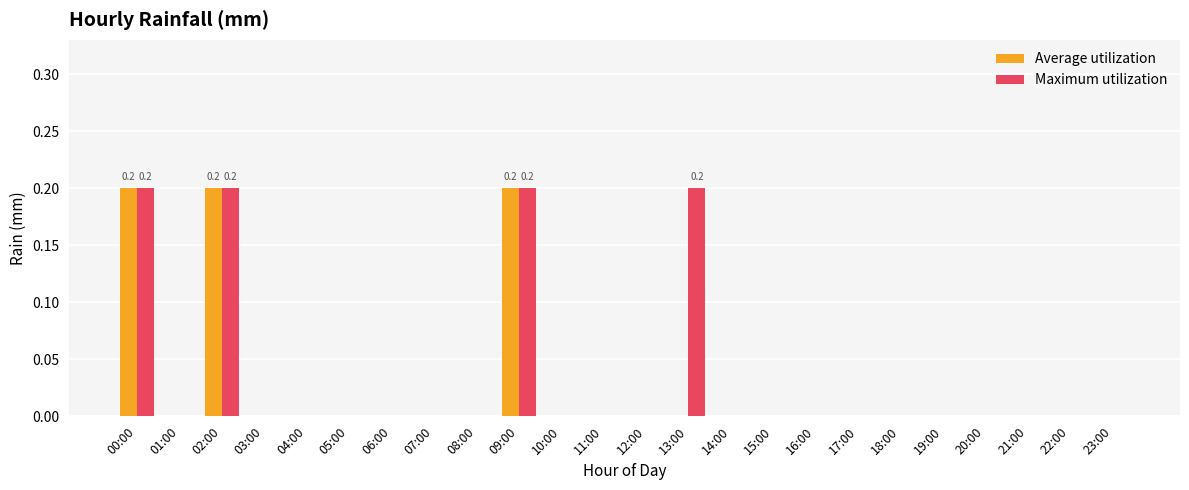

Are the bars grouped side by side (vs. stacked)?

Yes